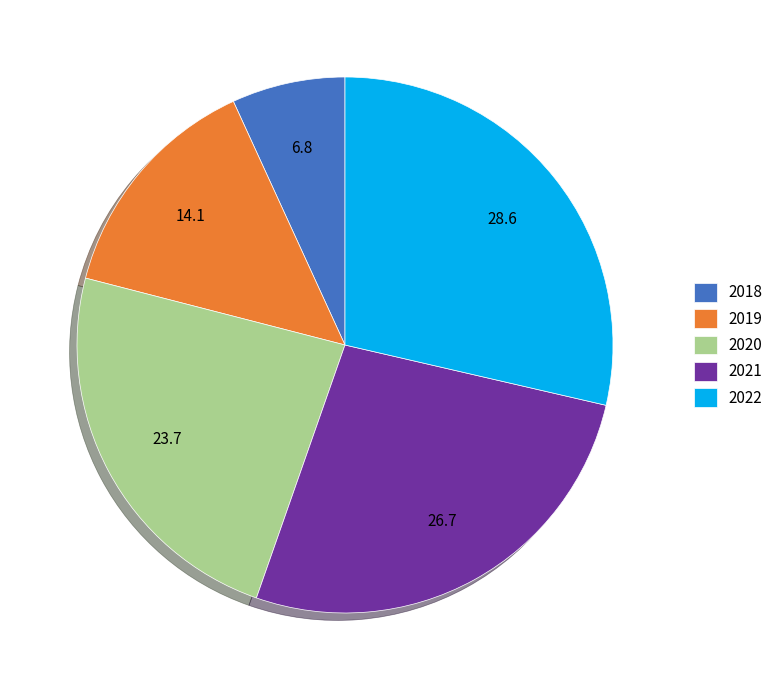

What is the largest slice in the pie chart?

2022